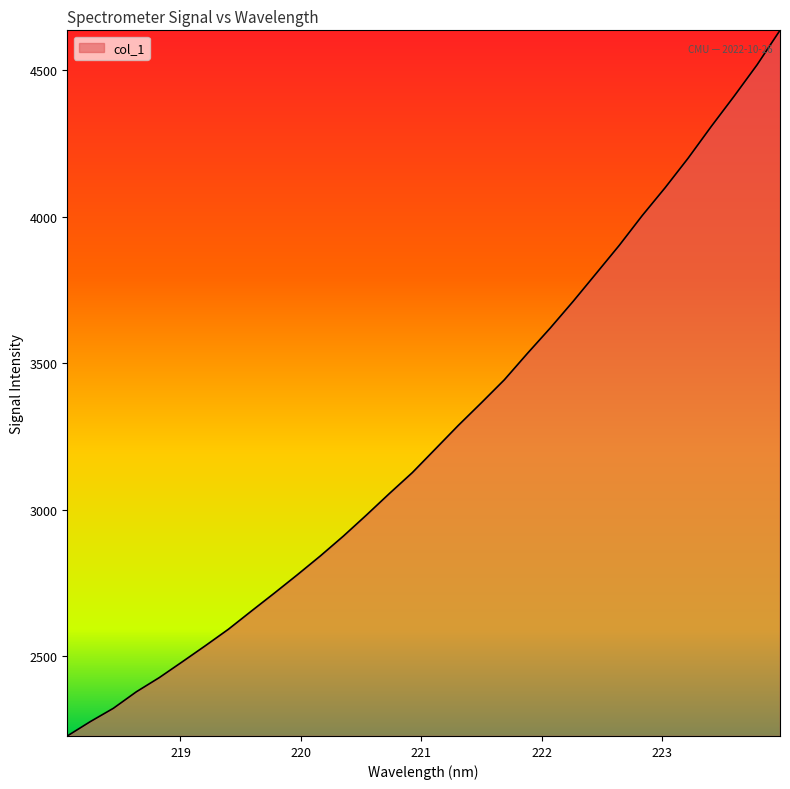

What is the minimum value shown in the chart?

2229.0